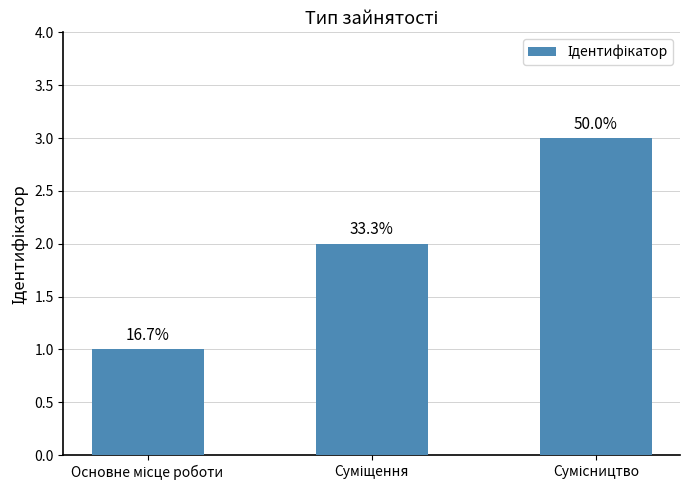

Is it true that the value at Суміщення is 3?

False